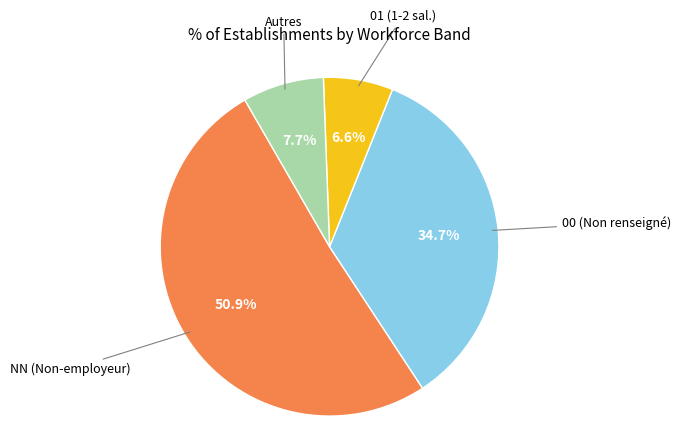

How many slices are in this pie chart?

4